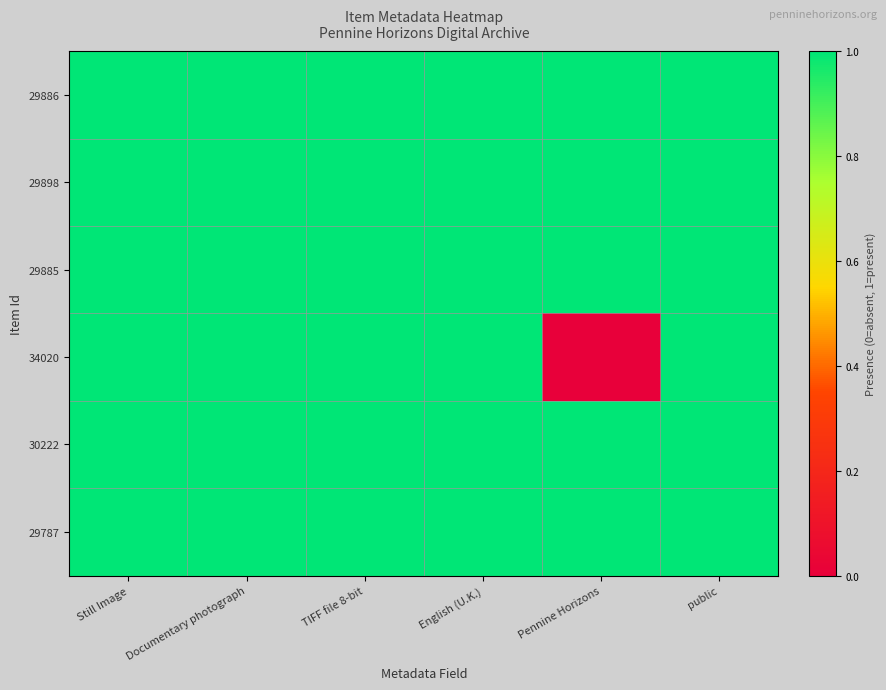

Reading left to right, extract all data points from this chart.

29886: Still Image=1	Documentary photograph=1	TIFF file 8-bit=1	English (U.K.)=1	Pennine Horizons=1	public=1
29898: Still Image=1	Documentary photograph=1	TIFF file 8-bit=1	English (U.K.)=1	Pennine Horizons=1	public=1
29885: Still Image=1	Documentary photograph=1	TIFF file 8-bit=1	English (U.K.)=1	Pennine Horizons=1	public=1
34020: Still Image=1	Documentary photograph=1	TIFF file 8-bit=1	English (U.K.)=1	Pennine Horizons=0	public=1
30222: Still Image=1	Documentary photograph=1	TIFF file 8-bit=1	English (U.K.)=1	Pennine Horizons=1	public=1
29787: Still Image=1	Documentary photograph=1	TIFF file 8-bit=1	English (U.K.)=1	Pennine Horizons=1	public=1